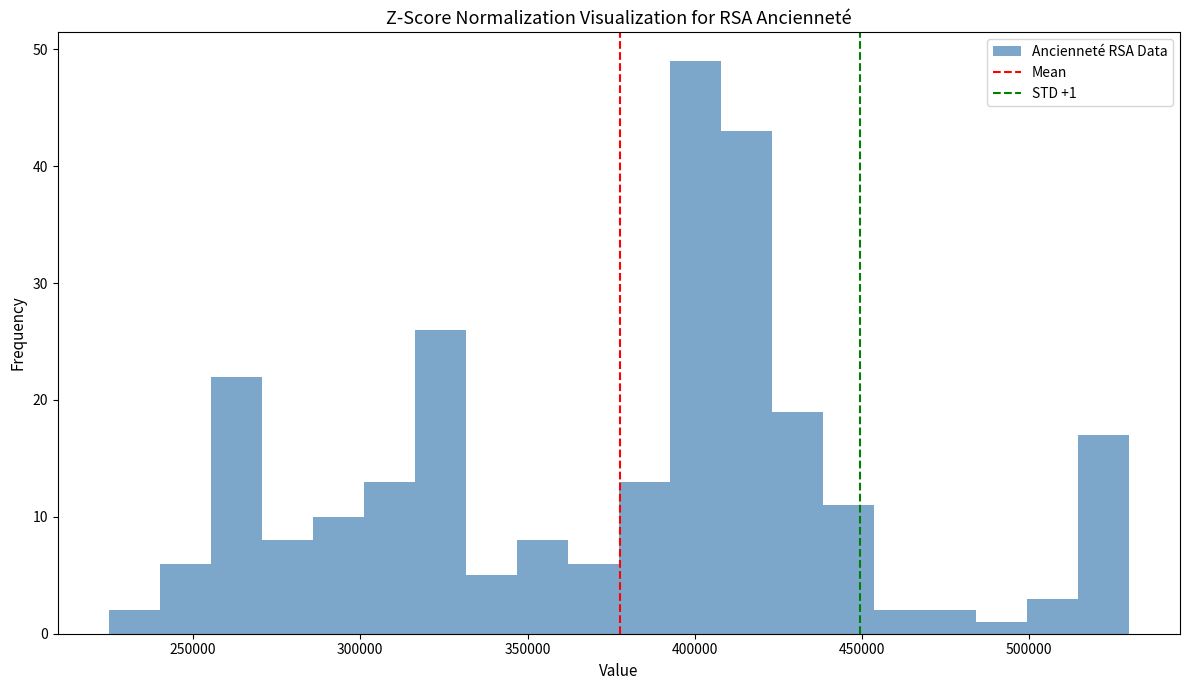

Around what value on the x-axis is the tallest bar? Give the approximate position of its centre, as read against the axis.

400000